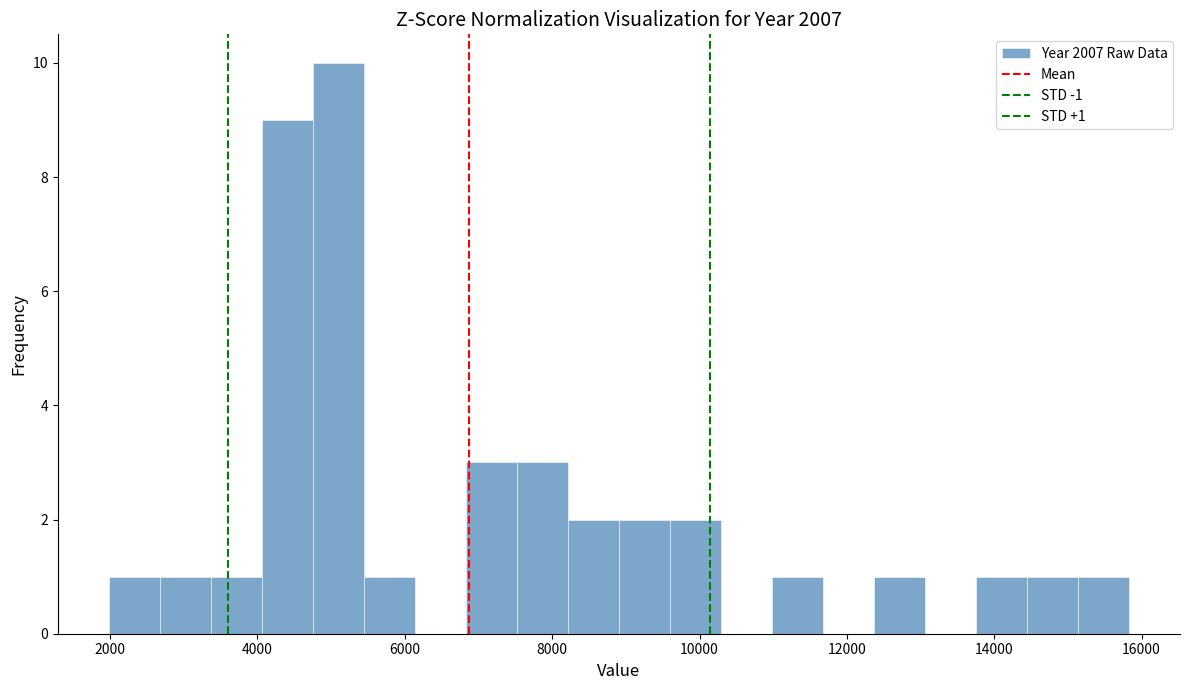

Read against the x-axis, roughly where is the centre of the tallest bar?

5000